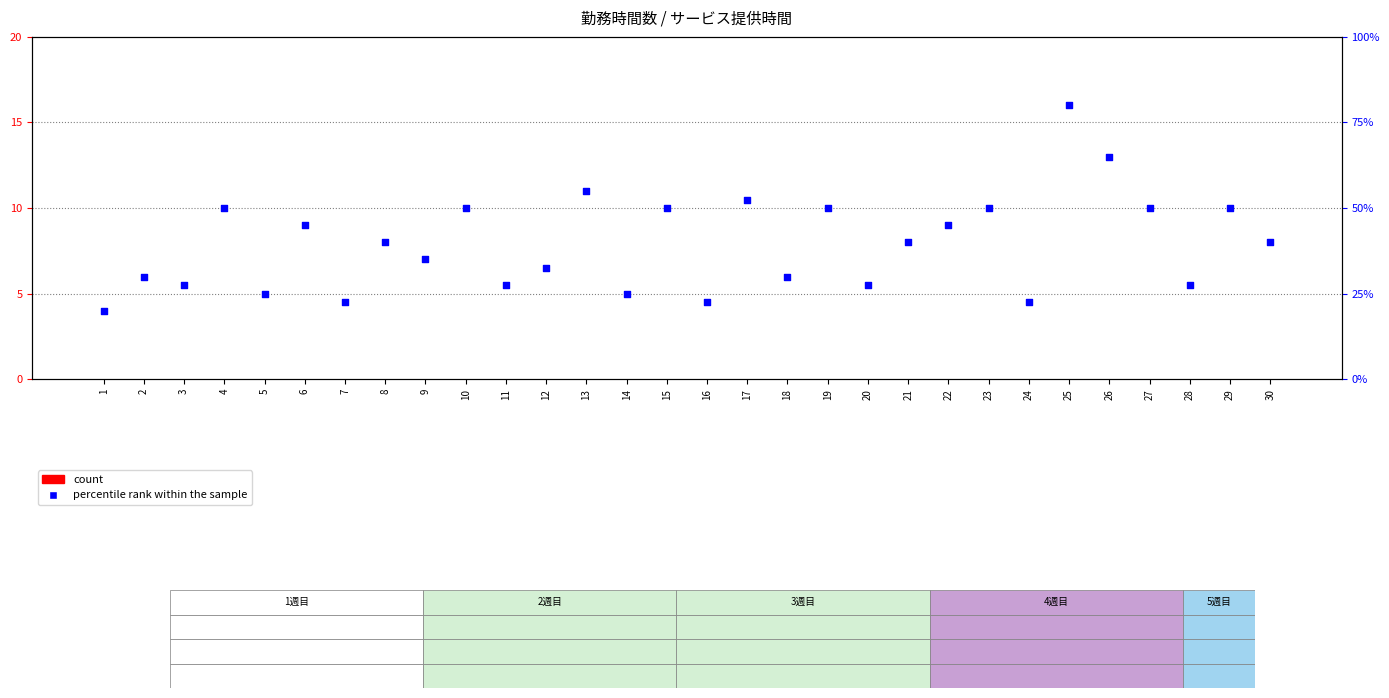

Is the value of percentile rank within the sample at 3 greater than the value of count at 22?

Yes